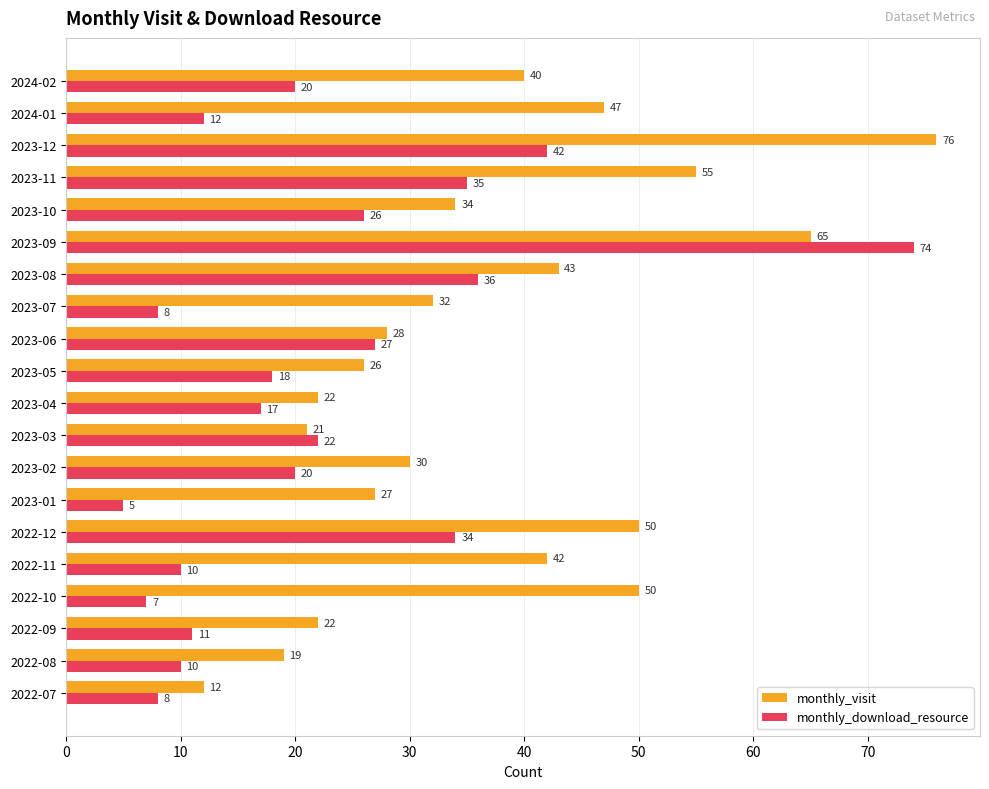

What is the sum of the monthly_visit values at 2023-07 and 2022-12?

82